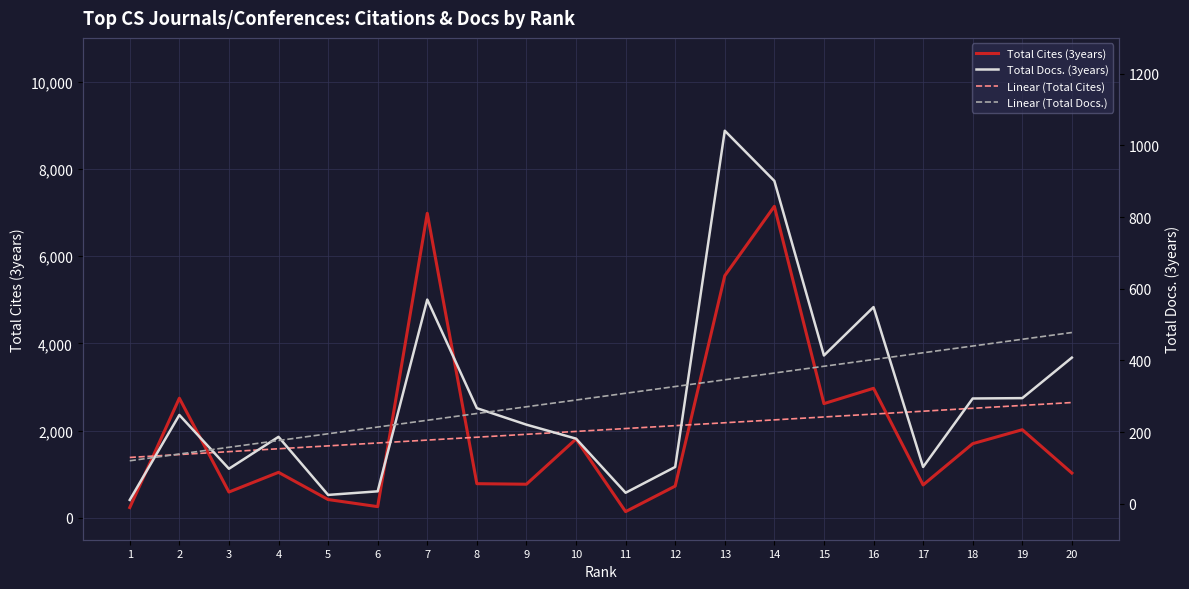

What is the difference between the Linear (Total Cites) values at 19 and 1?

1192.0